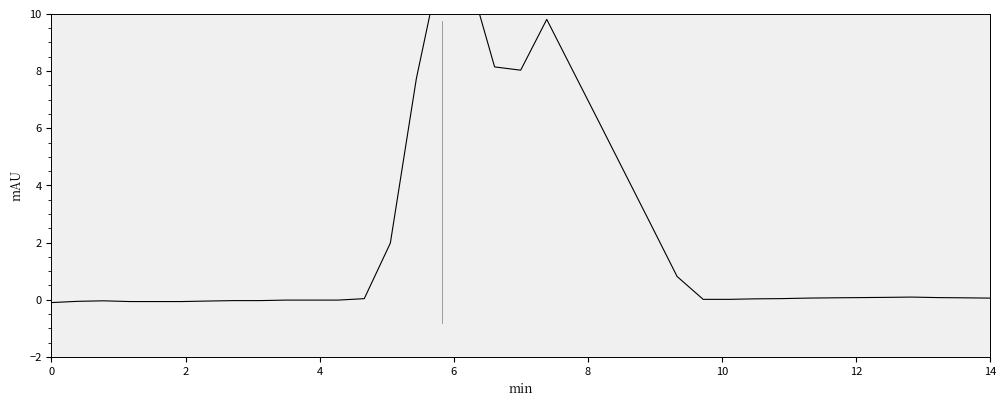

Does the chart display data point markers on the line(s)?

No